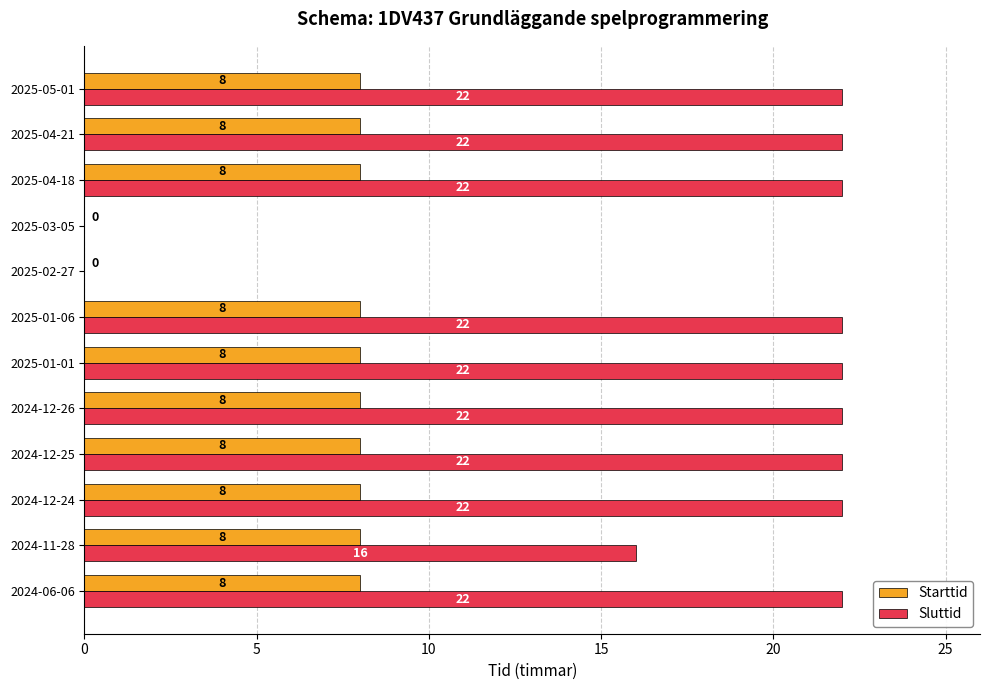

The value of Sluttid at 2025-02-27 is 0. True or false?

True